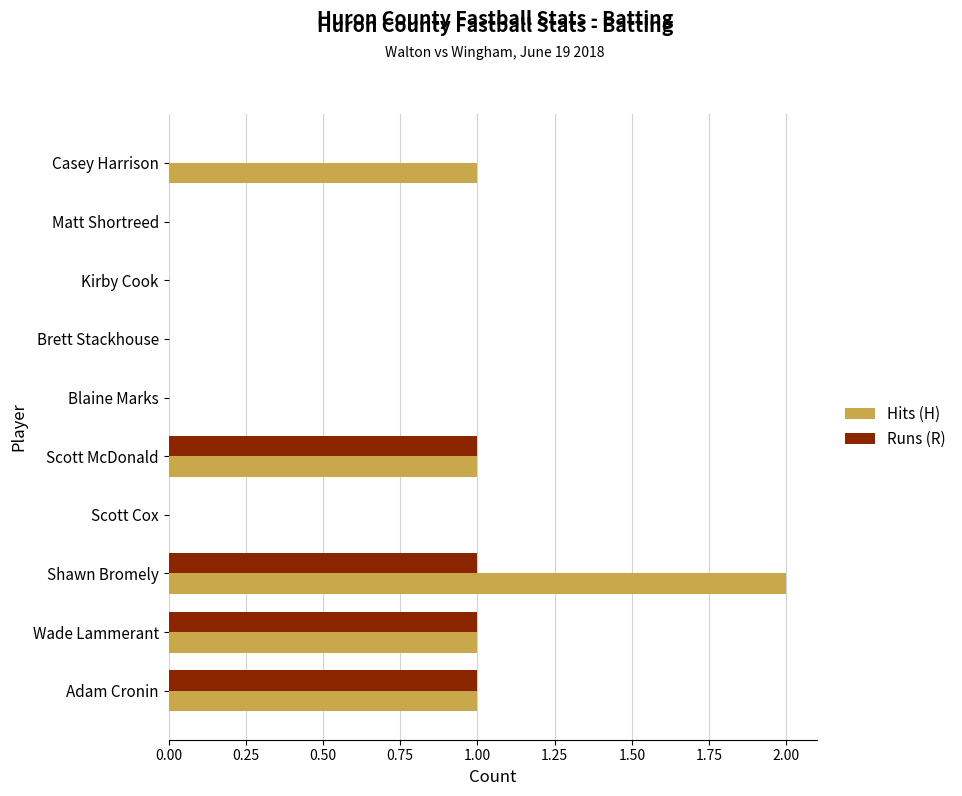

What is the sum of all Runs (R) values?

4